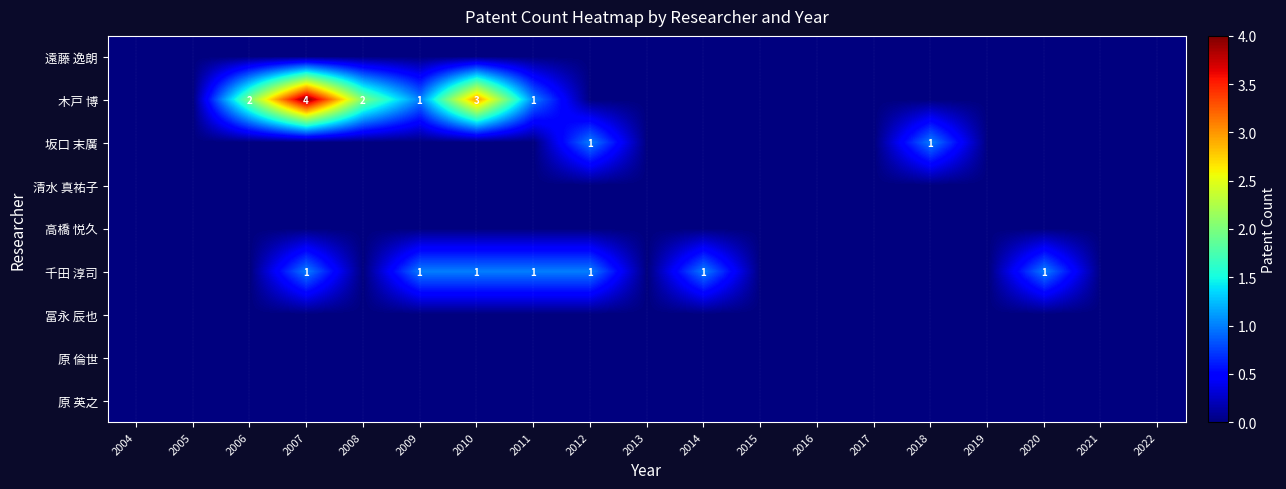

Which series changed the most between 2010 and 2011?

木戸 博